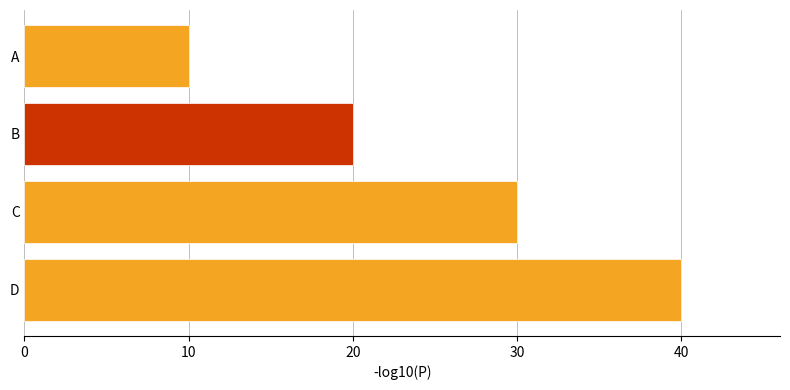

Count the number of data series in this chart.

1